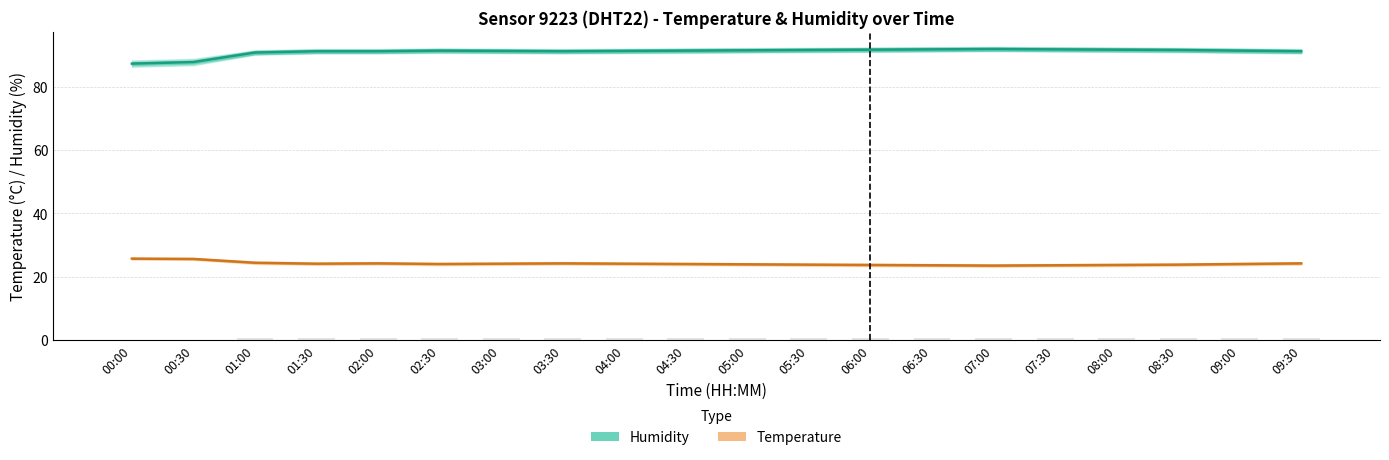

True or false: Temperature (estimate) has a value of 42.3 at 05:30.

False